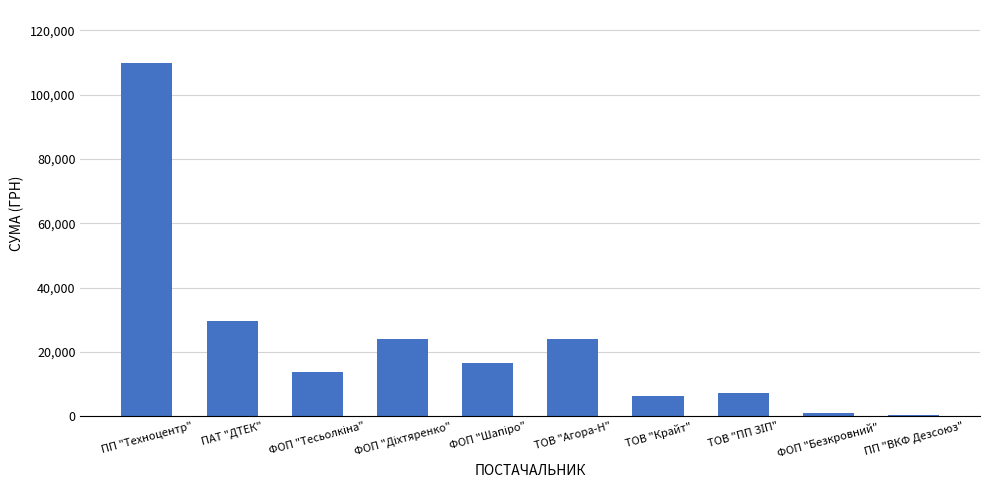

What is the difference between the maximum and minimum values?

109469.0